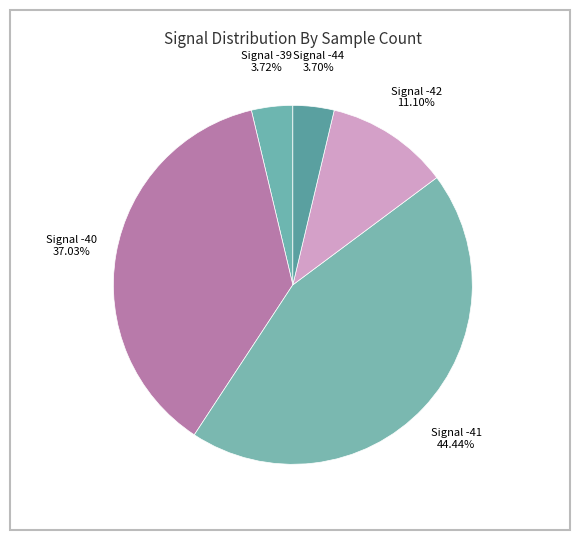

Count the number of slices in the pie.

5